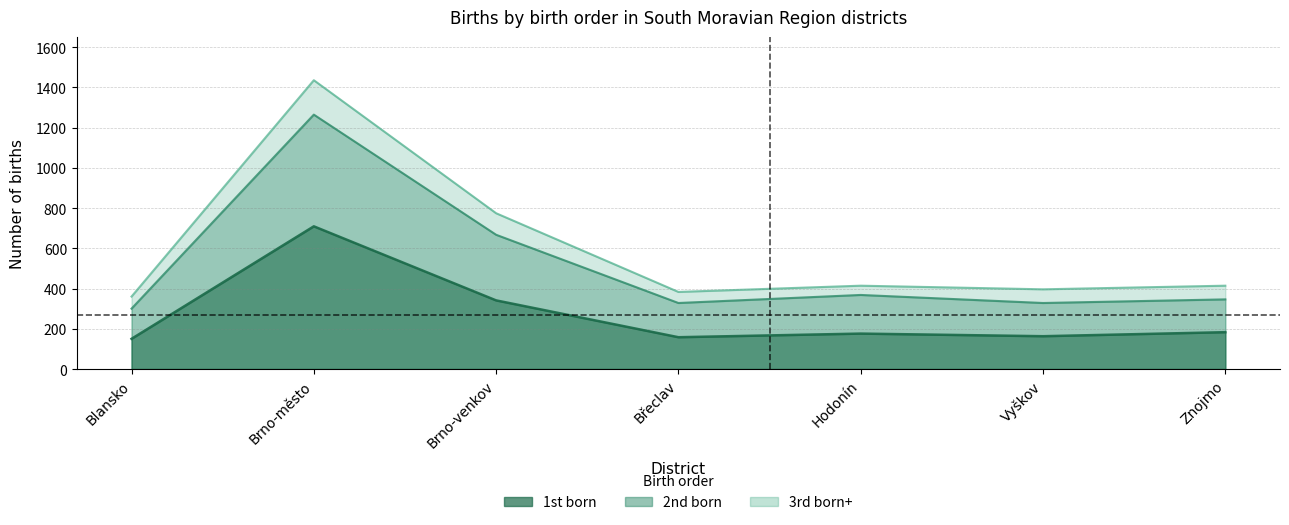

In 2nd born, how many points are lower than both neighbors (excluding endpoints)?

2